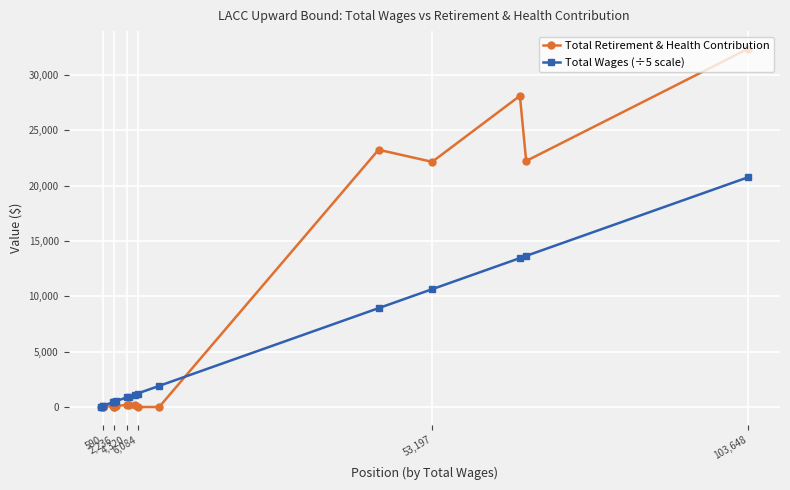

What is the highest value of the Total Retirement & Health Contribution series?

32325.0